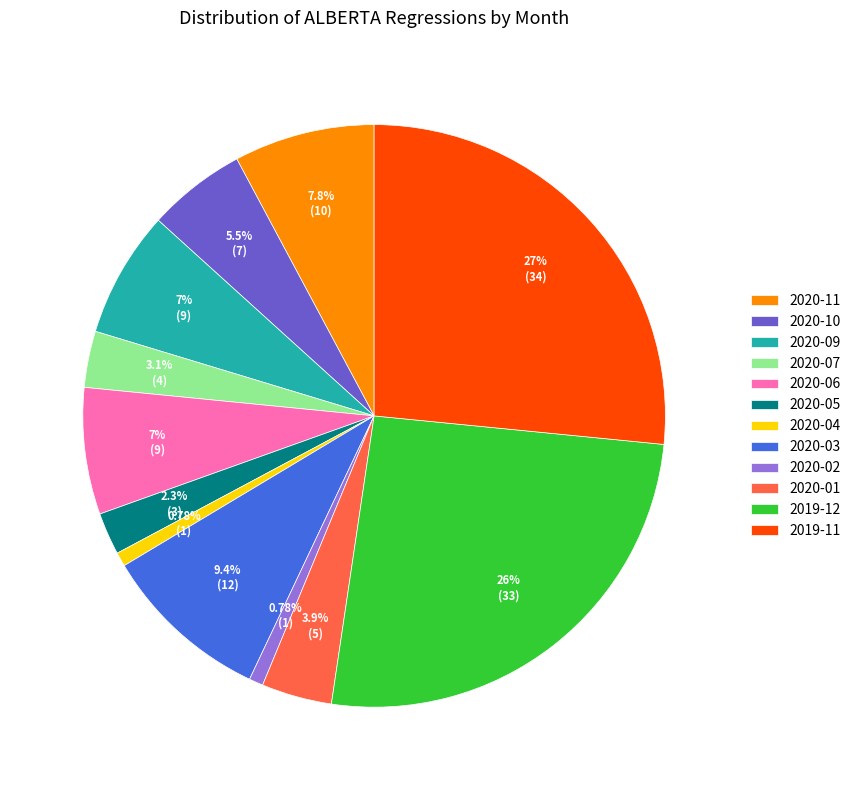

To the nearest percent, what is the average slice percentage?

8%